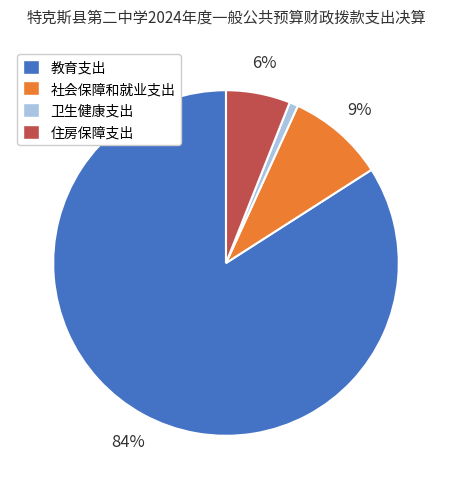

Combined, do 住房保障支出 and 教育支出 account for over 50%?

Yes